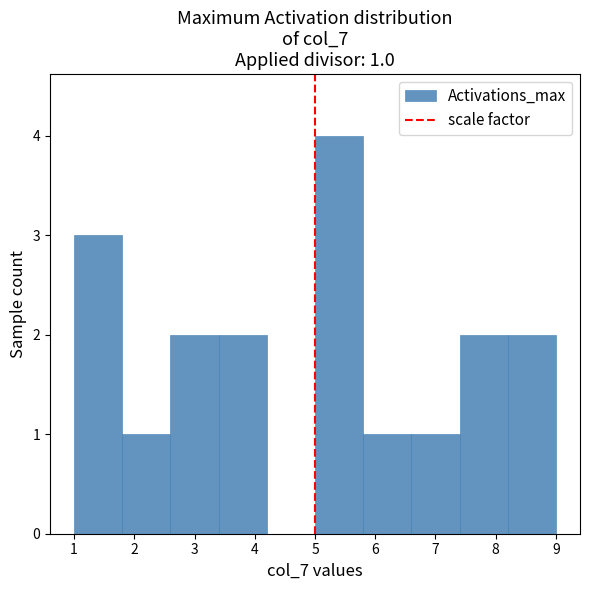

Which range on the x-axis has the tallest bar?

5.0 to 5.8